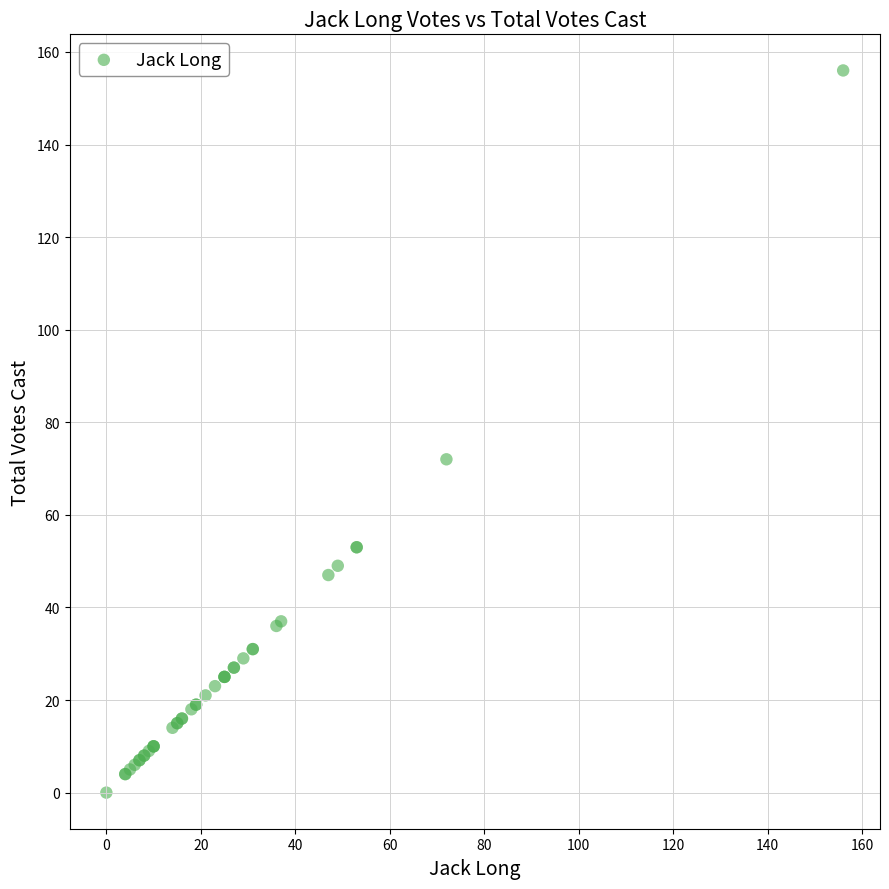

What Y value in the scatter plot is closest to 78?

72